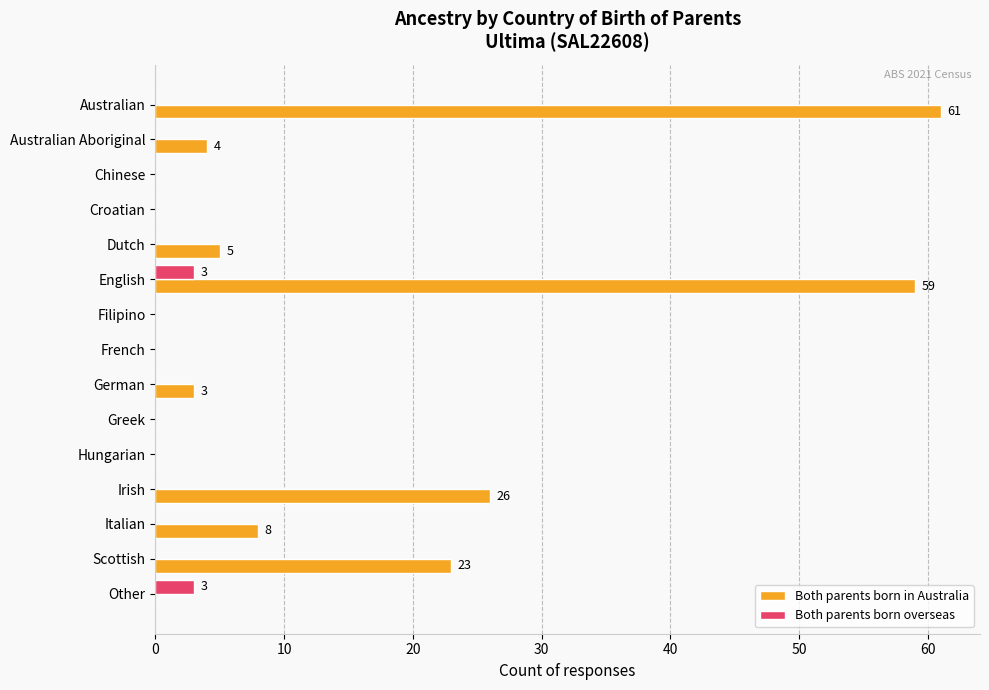

What is the sum of all Both parents born in Australia values?

189